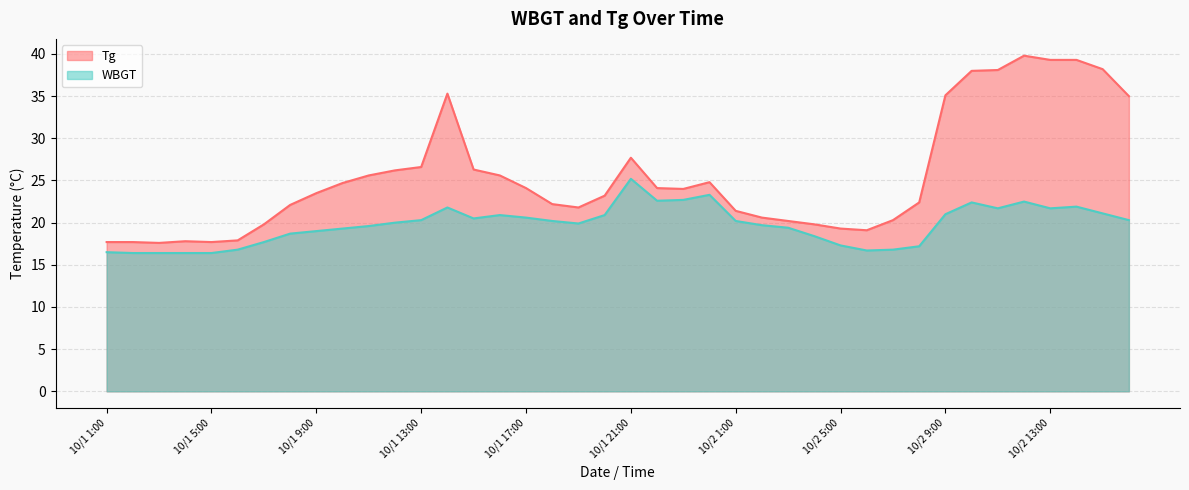

Which series changed the most between 10/1 20:00 and 10/2 12:00?

Tg